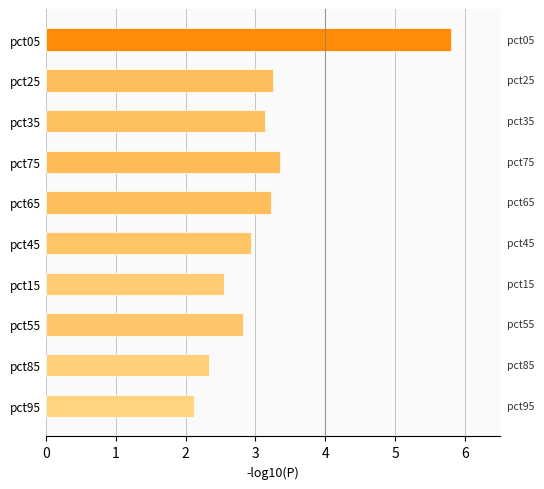

Reading bottom to top, extract all data points from this chart.

pct95=2.1	pct85=2.3	pct55=2.8	pct15=2.5	pct45=2.9	pct65=3.2	pct75=3.4	pct35=3.1	pct25=3.3	pct05=5.8